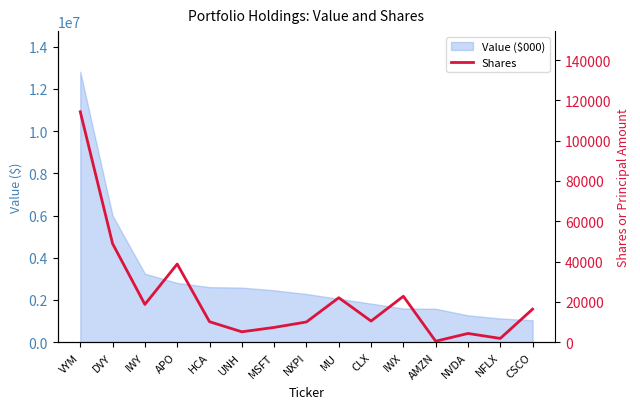

How many lines are shown in the chart?

1